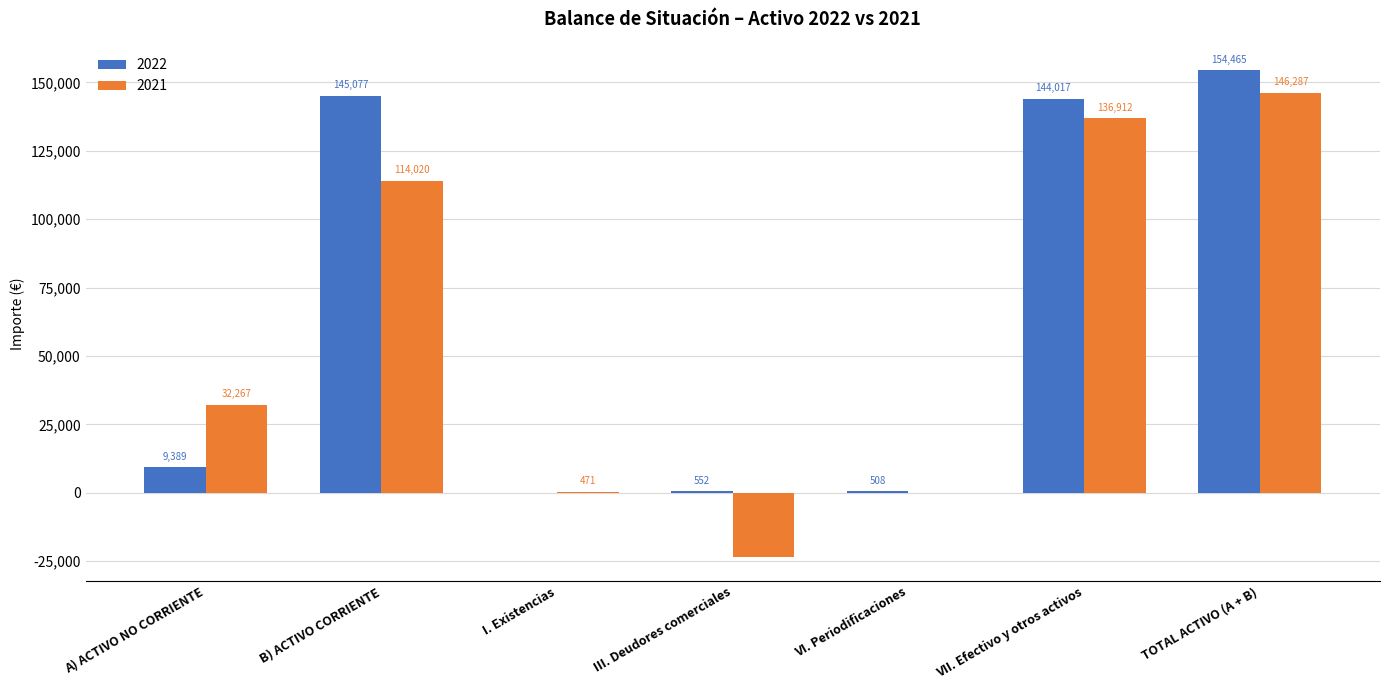

What is the maximum value shown in the chart?

154465.3